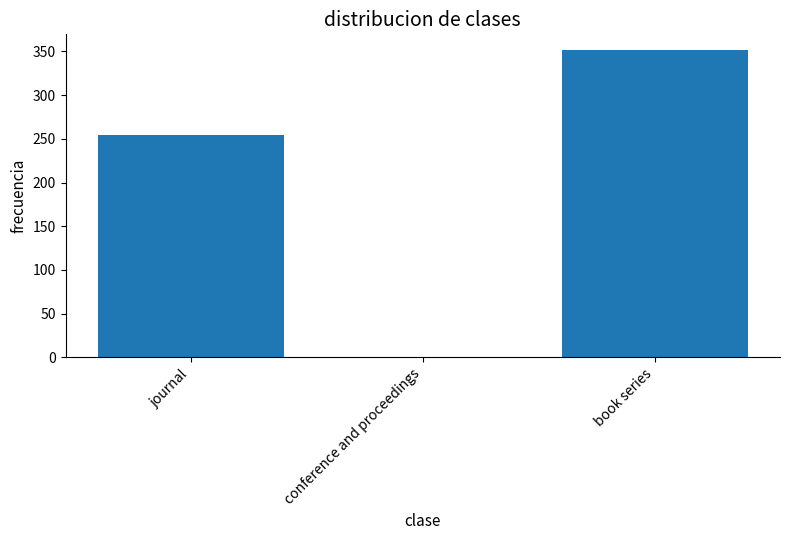

Reading left to right, transcribe all the data shown in this chart.

journal=254	conference and proceedings=0	book series=352